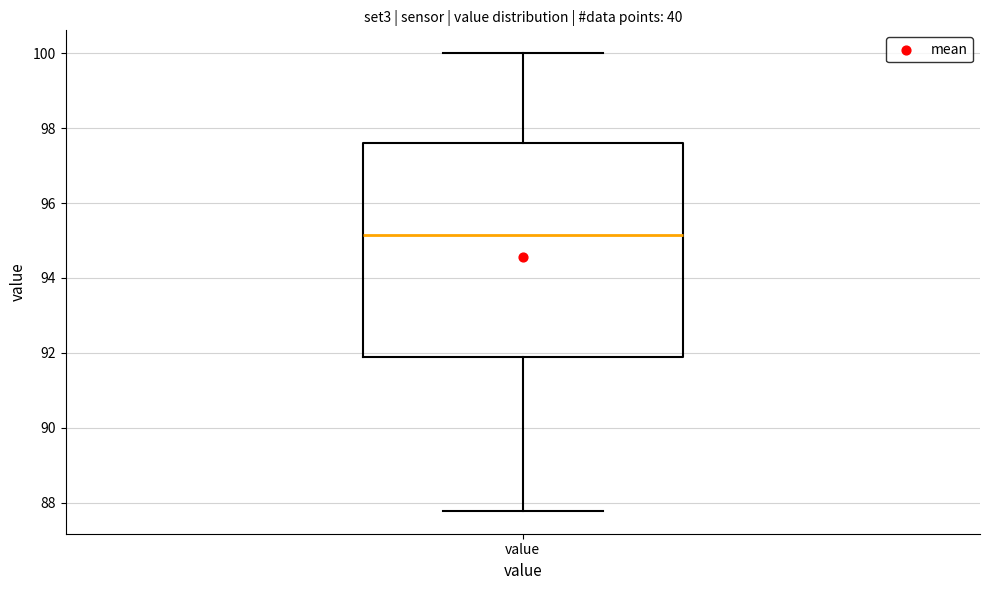

Transcribe this box plot: give where the median line is, the range the box spans, and where the two whiskers end, as read against the y-axis. The values are not printed on the chart, so give them approximately, as read against the axis.

median 95.2, box 91.8 to 97.6, whiskers 87.8 to 100.0